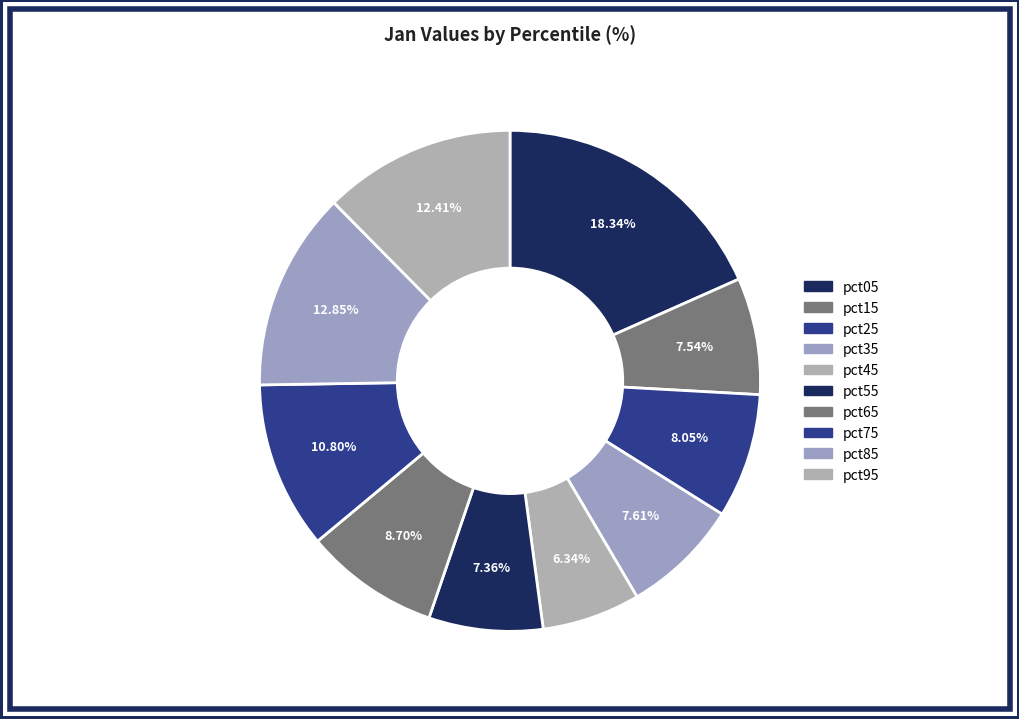

What percentage is the pct75 slice, to the nearest percent?

11%